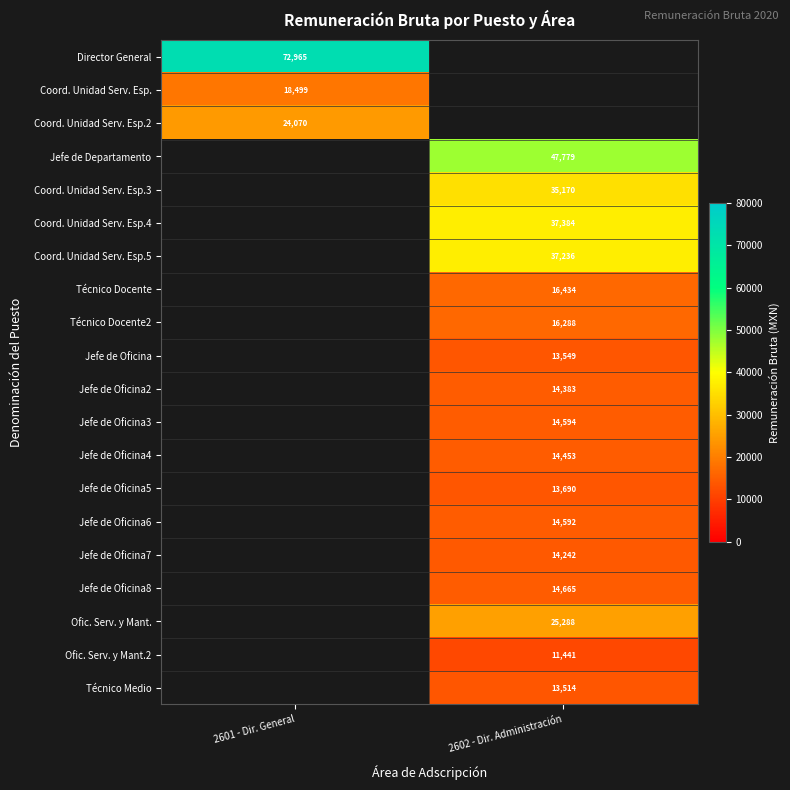

The value of Ofic. Serv. y Mant.2 at 2602 - Dir. Administración is 11441. True or false?

True